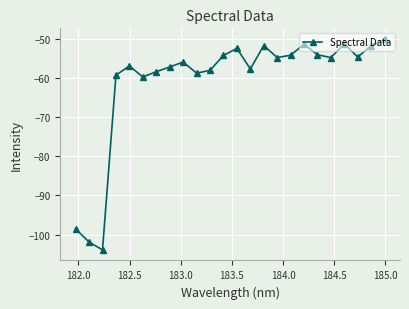

How many points are lower than both their immediate neighbors (excluding endpoints)?

7